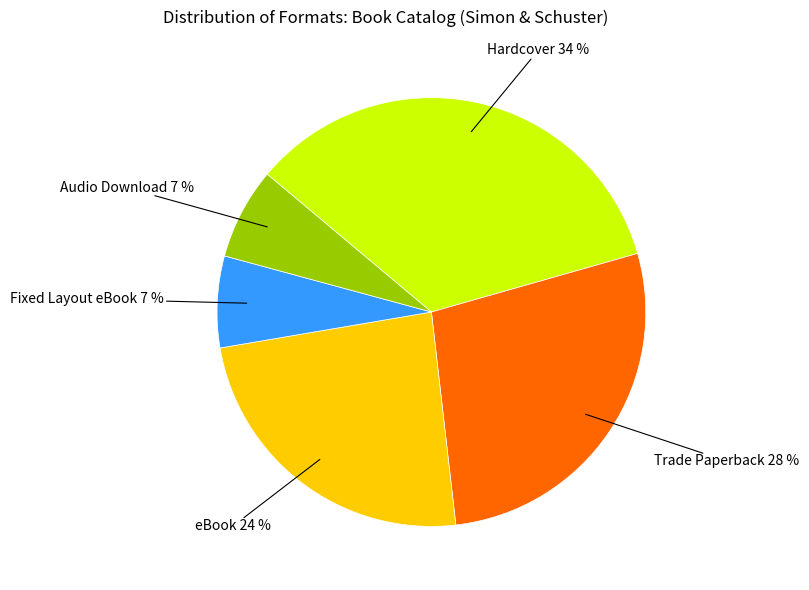

What is the ratio of the value at Fixed Layout eBook to the value at eBook?

0.3